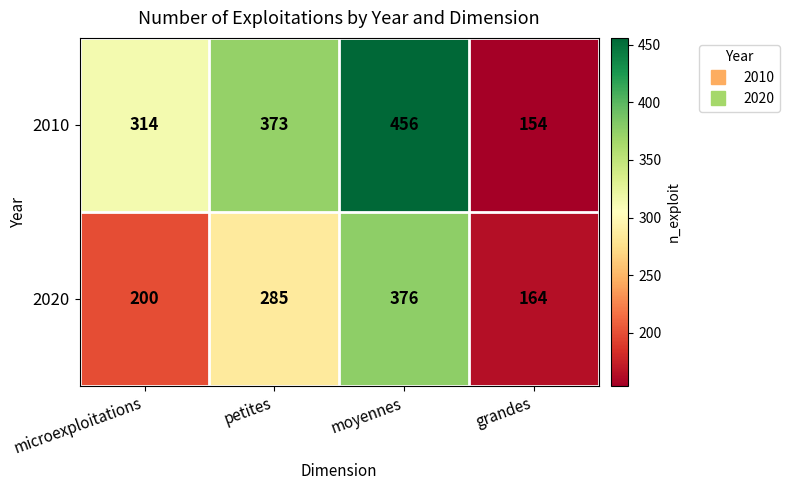

True or false: 2010 has a value of 154 at grandes.

True